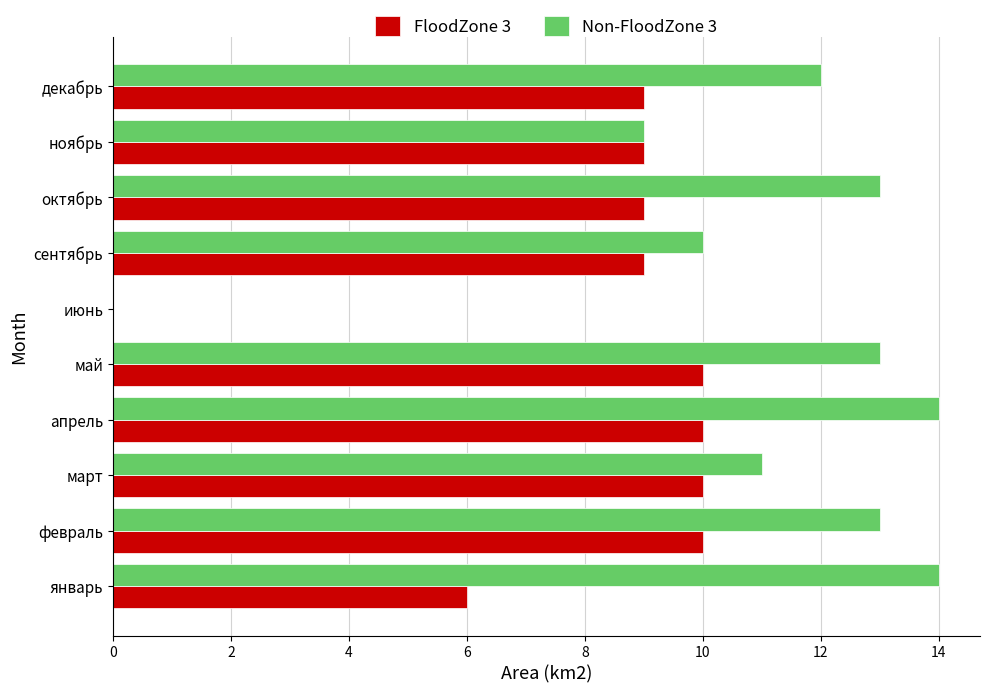

At which category is the sum across all series the highest?

апрель